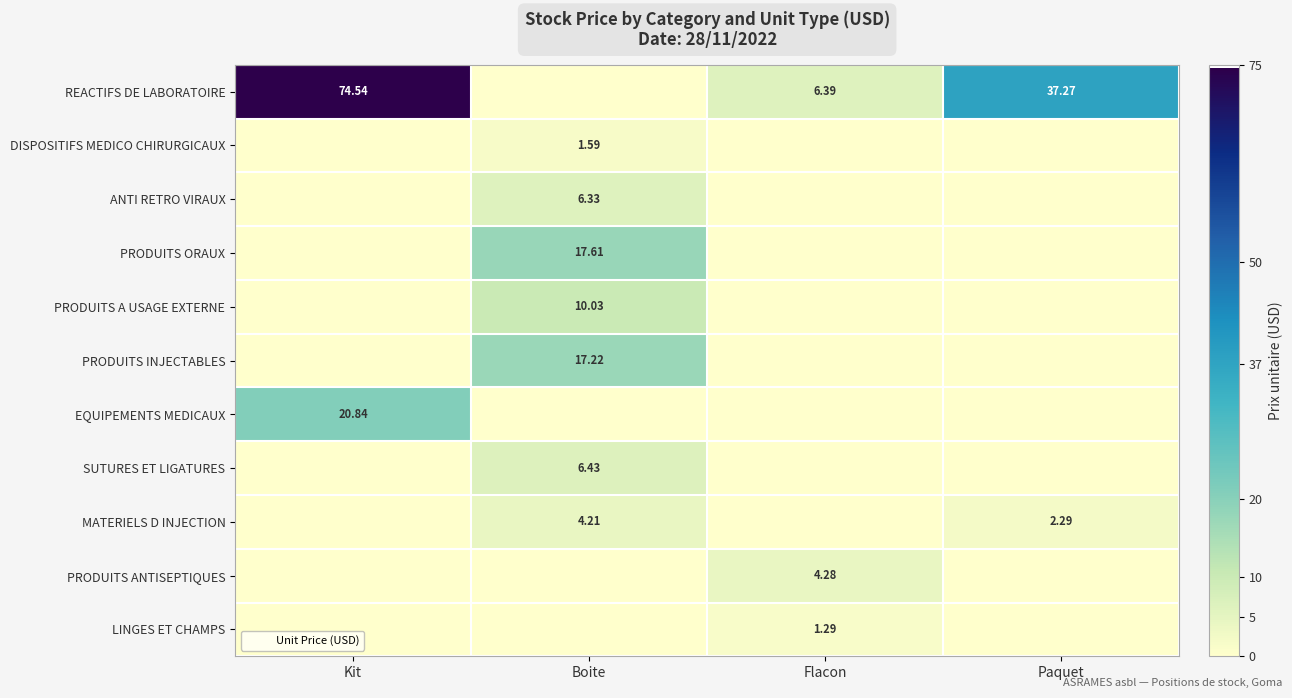

Is the value of SUTURES ET LIGATURES at Boite greater than the value of DISPOSITIFS MEDICO CHIRURGICAUX at Paquet?

Yes